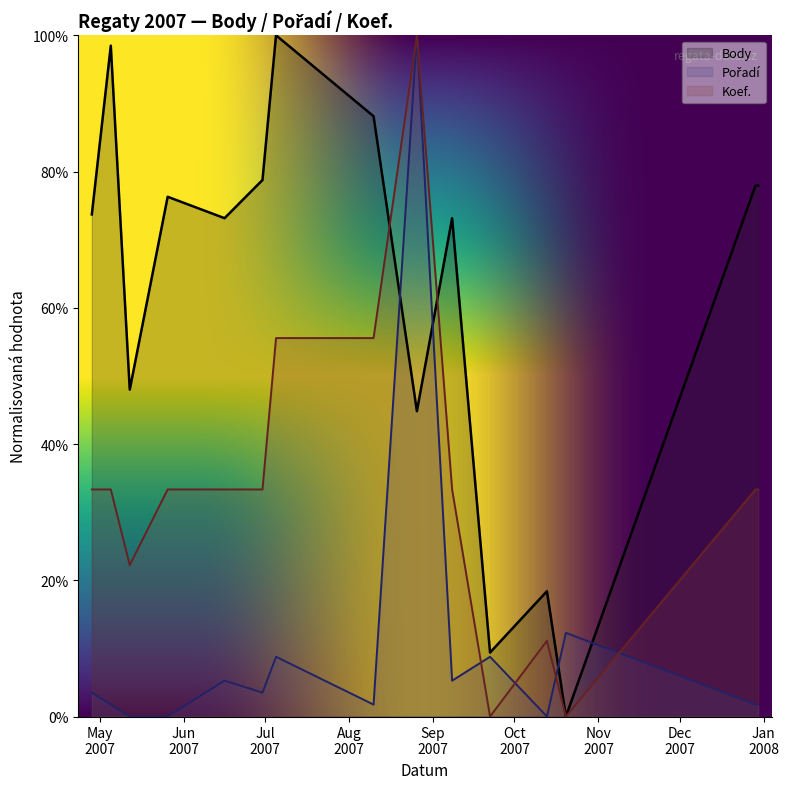

Rank the series by their maximum value, from lowest to highest.

Body, Pořadí, Koef.